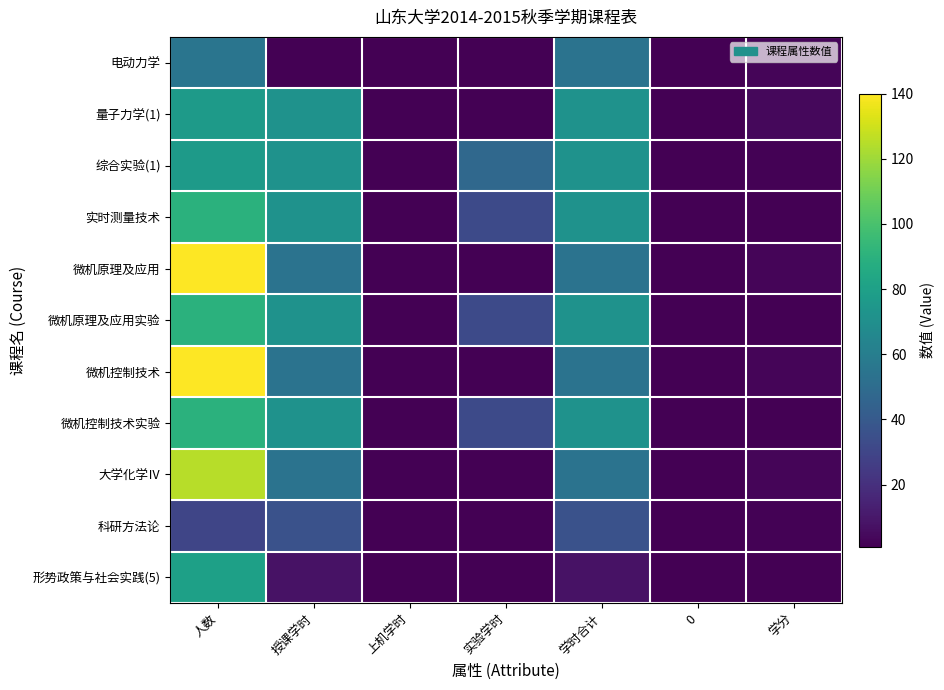

Rank the series at 学时合计 from highest to lowest value.

量子力学(1), 综合实验(1), 实时测量技术, 微机原理及应用实验, 微机控制技术实验, 电动力学, 微机原理及应用, 微机控制技术, 大学化学Ⅳ, 科研方法论, 形势政策与社会实践(5)